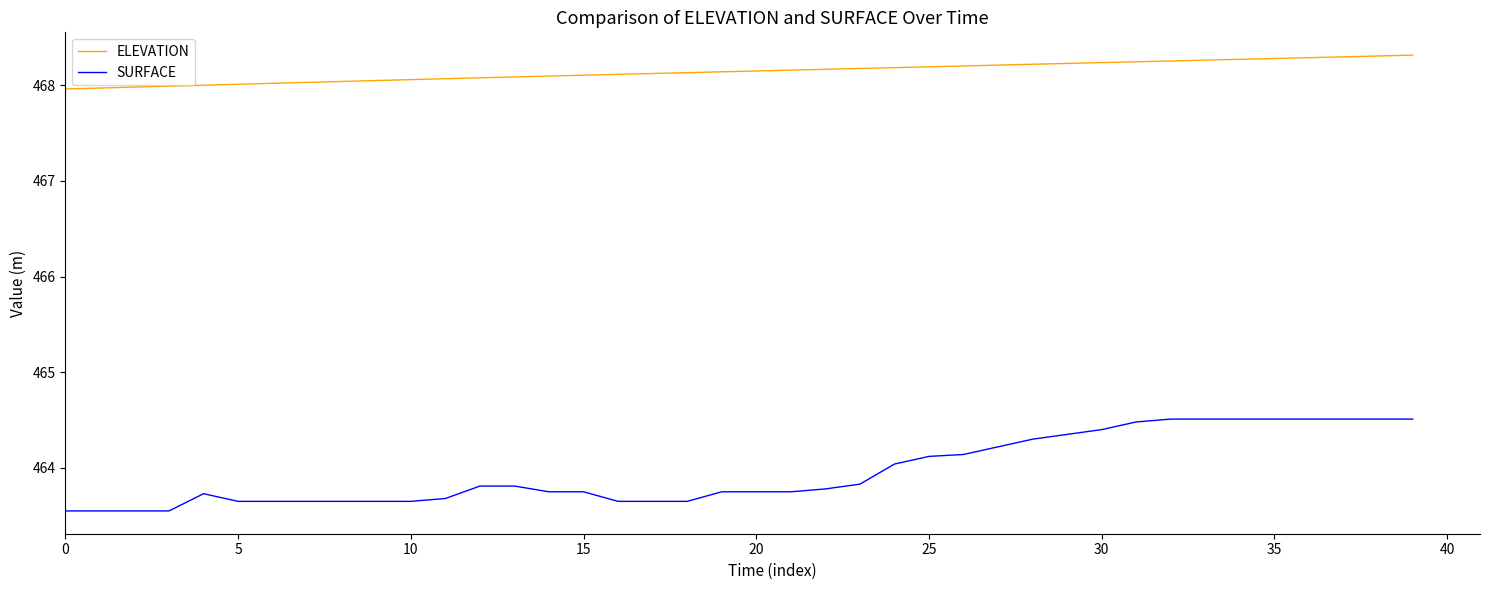

Rank the series by their average value, from highest to lowest.

ELEVATION, SURFACE